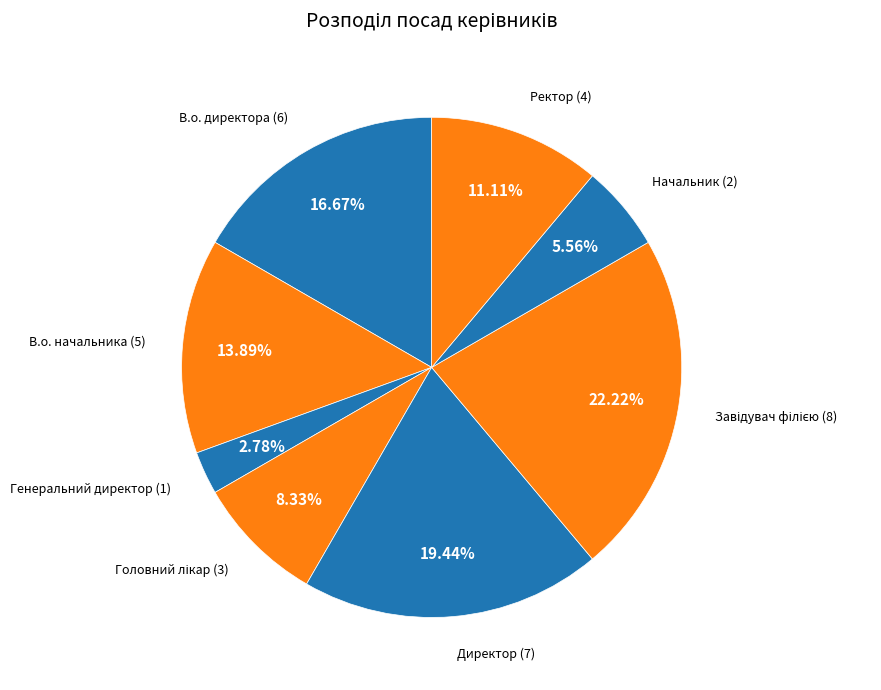

True or false: Ректор accounts for 16% of the total.

False